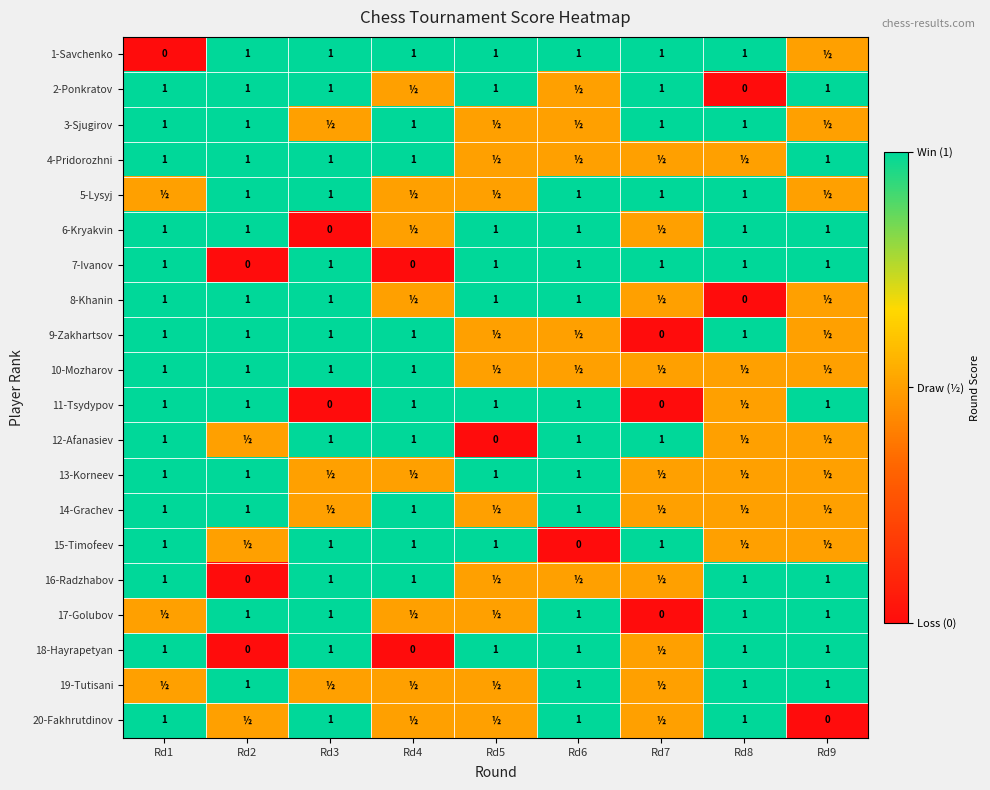

What is the difference between the highest and lowest values at Rd8?

1.0